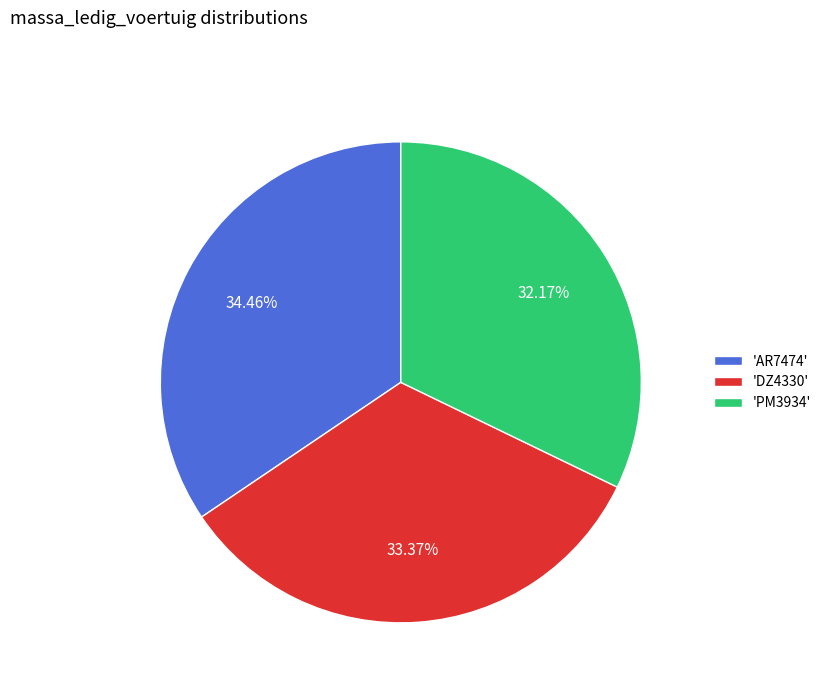

To the nearest percent, what is the difference between the largest and smallest slice percentages?

2%